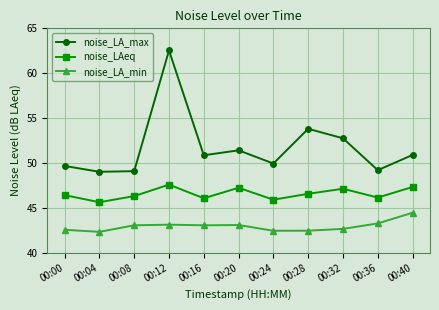

At which category is the sum across all series the highest?

00:12